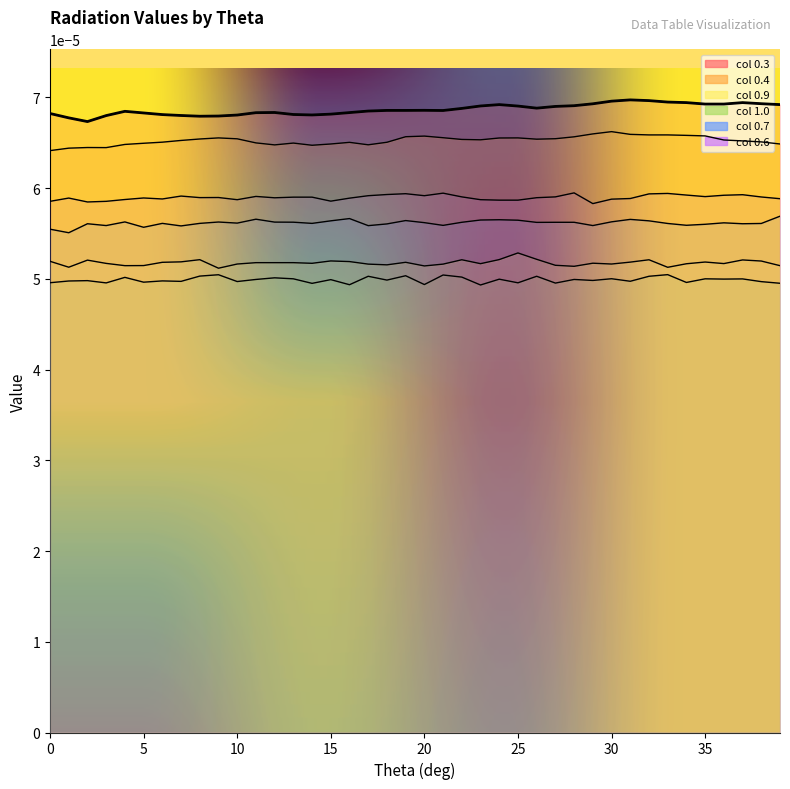

At how many categories does at least one series exceed 0?

40